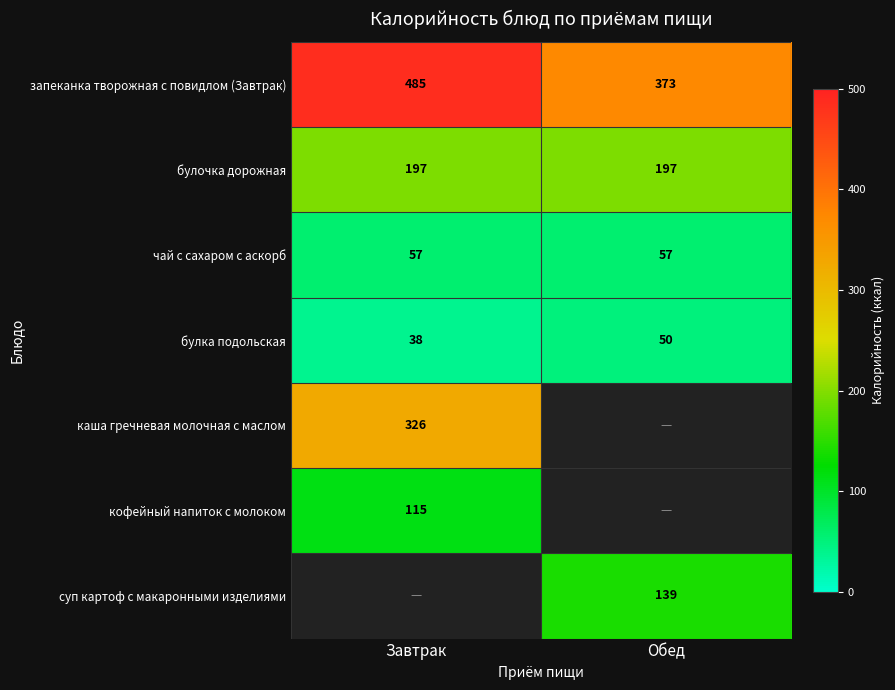

How many values in the булка подольская series are below 50?

1